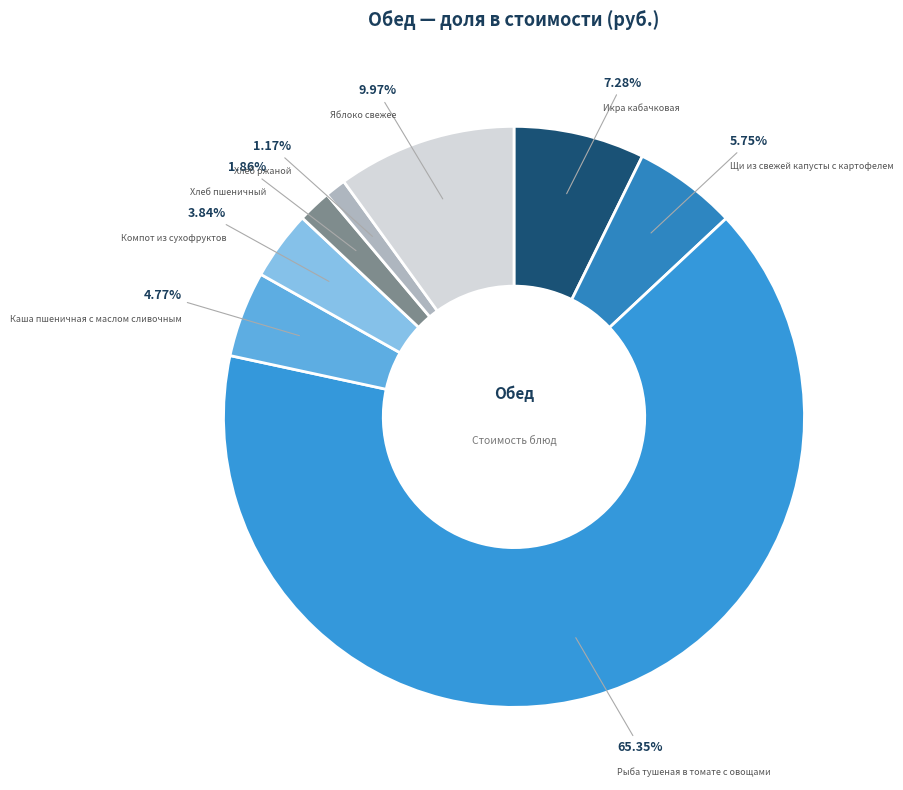

Between Хлеб пшеничный and Яблоко свежее, which is larger?

Яблоко свежее